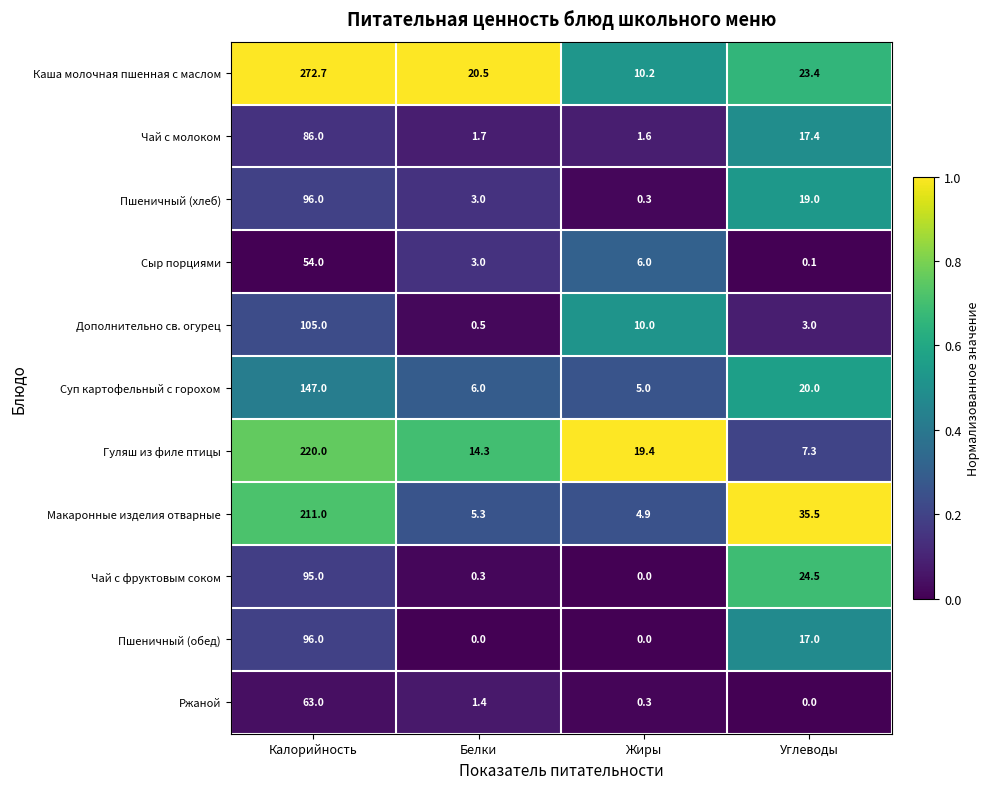

Is the value of Ржаной at Жиры greater than the value of Сыр порциями at Калорийность?

No